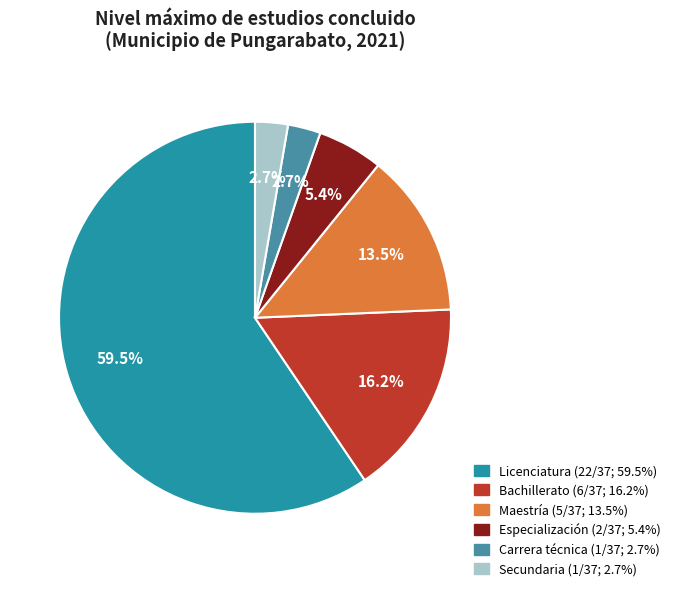

Does Licenciatura account for over 50% of the chart?

Yes